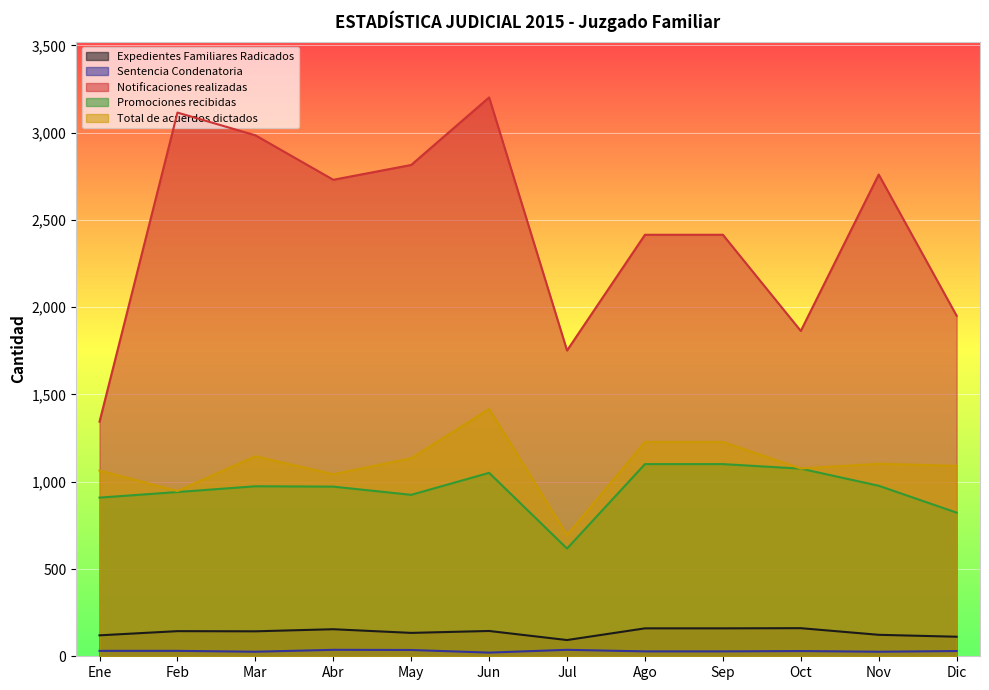

How many interior local peaks does the Sentencia Condenatoria series have?

3